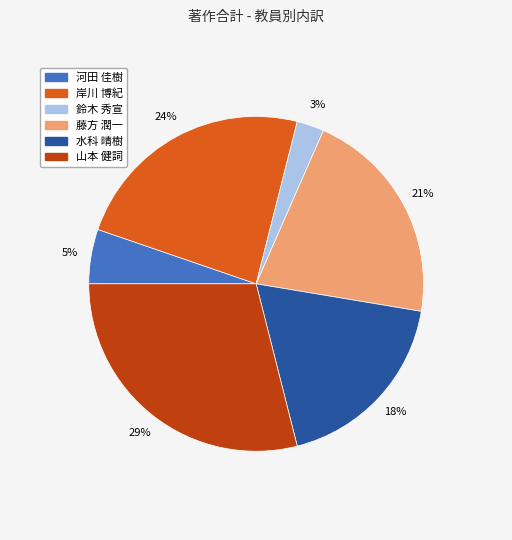

Is there any slice that represents more than half of the pie?

No